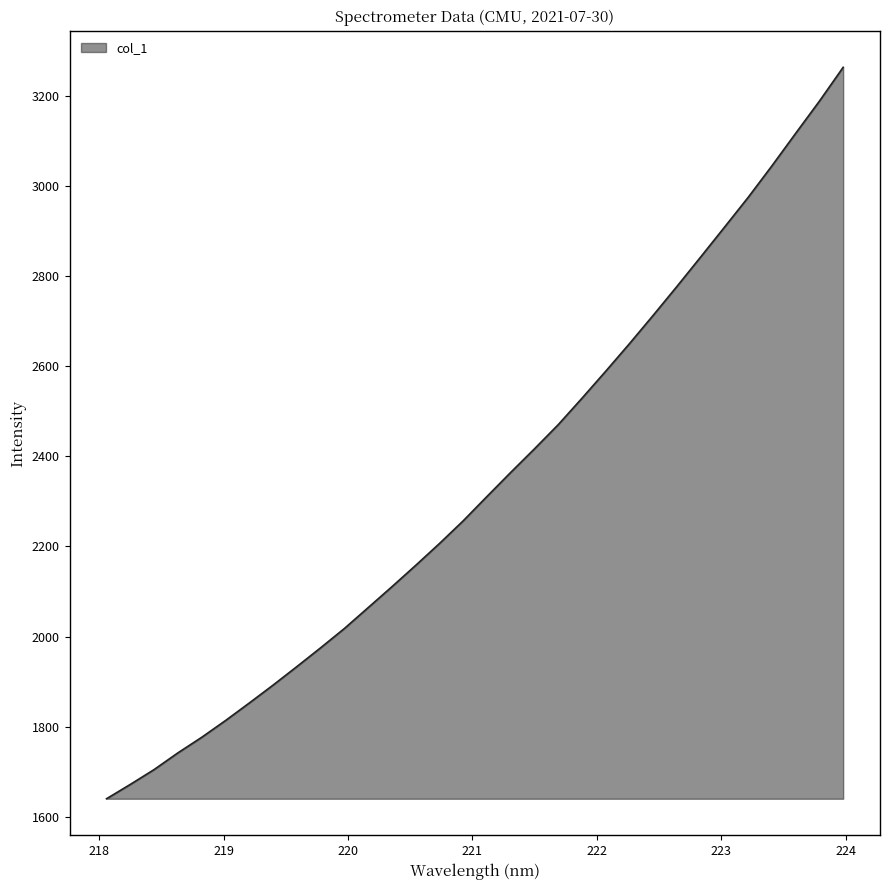

What is the maximum value shown in the chart?

3262.8